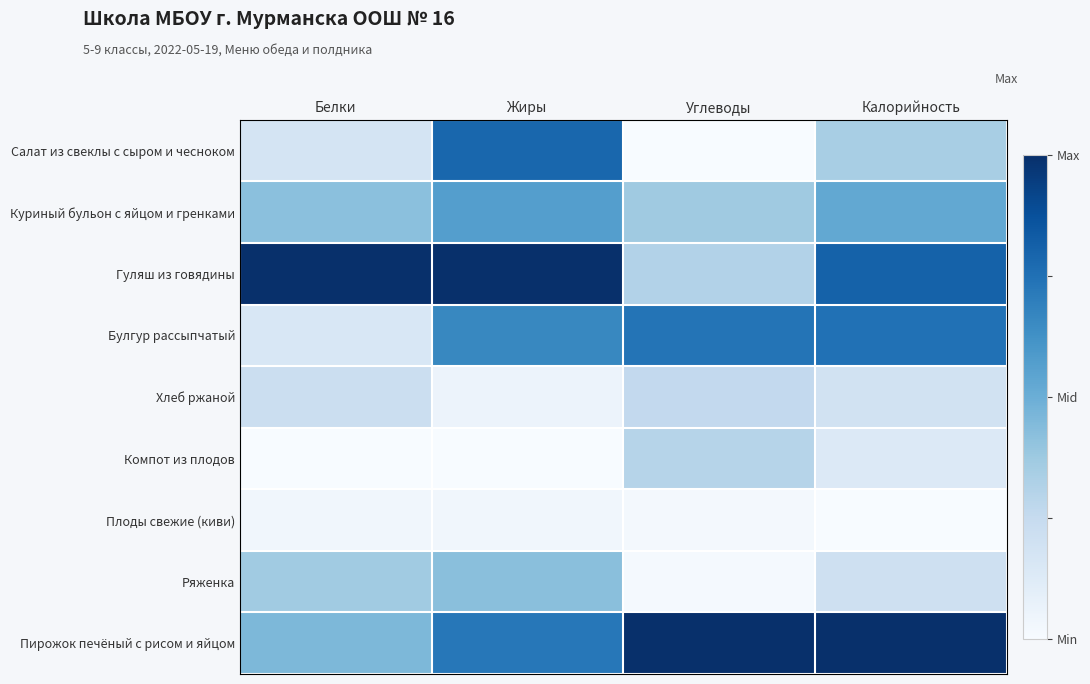

Which has a higher value, Калорийность or Жиры?

Жиры